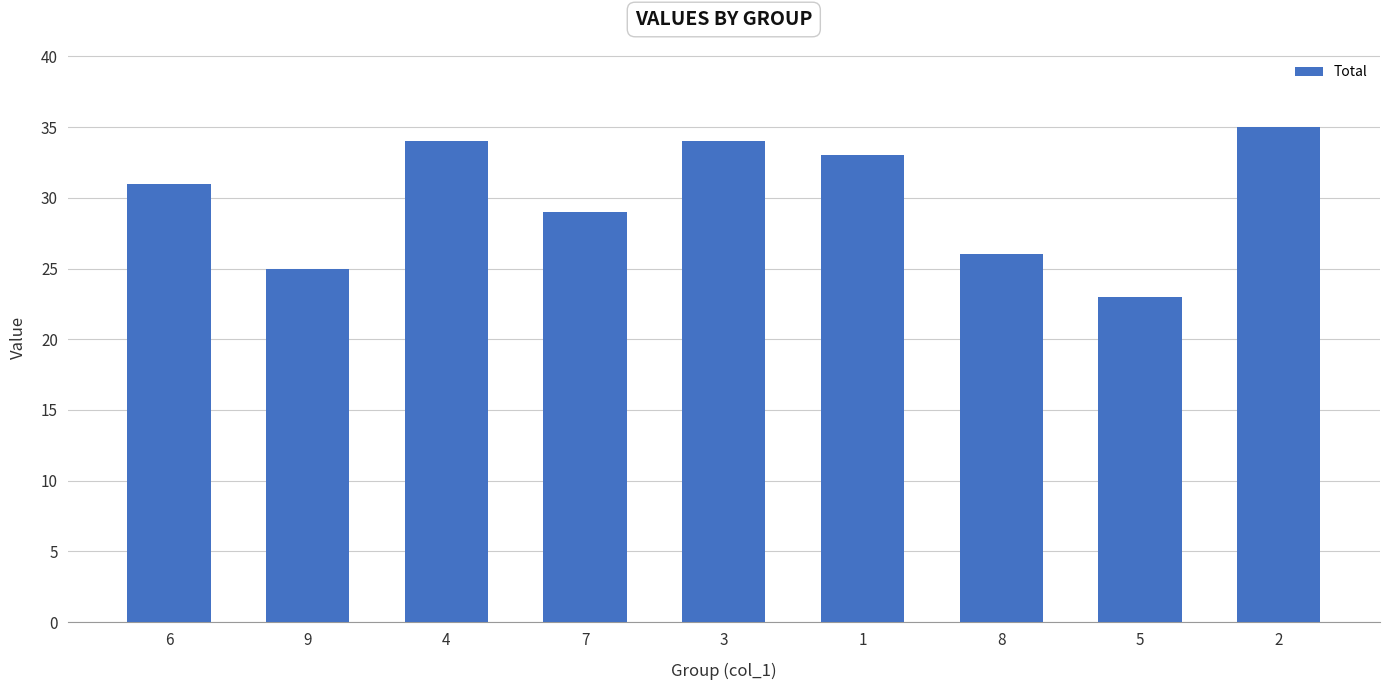

What is the value of the 9th bar from the left?

35